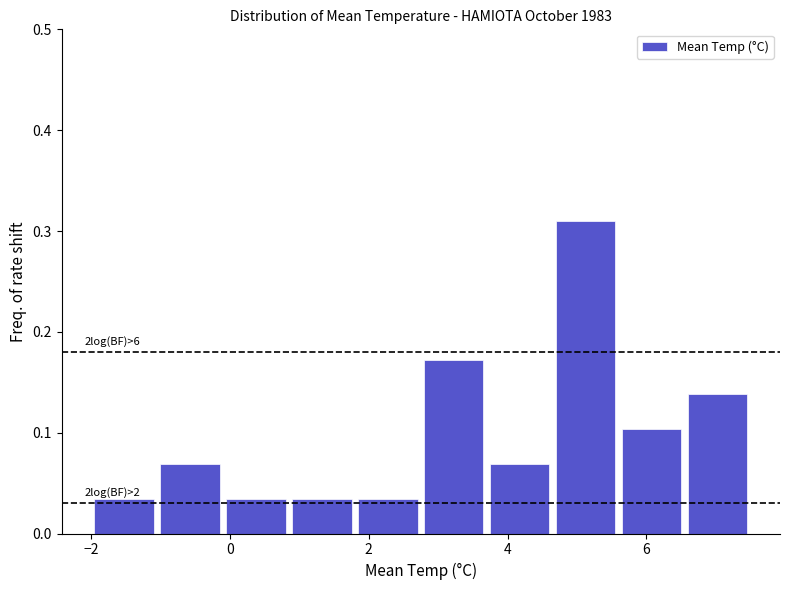

Which range on the x-axis has the tallest bar?

4.65 to 5.60